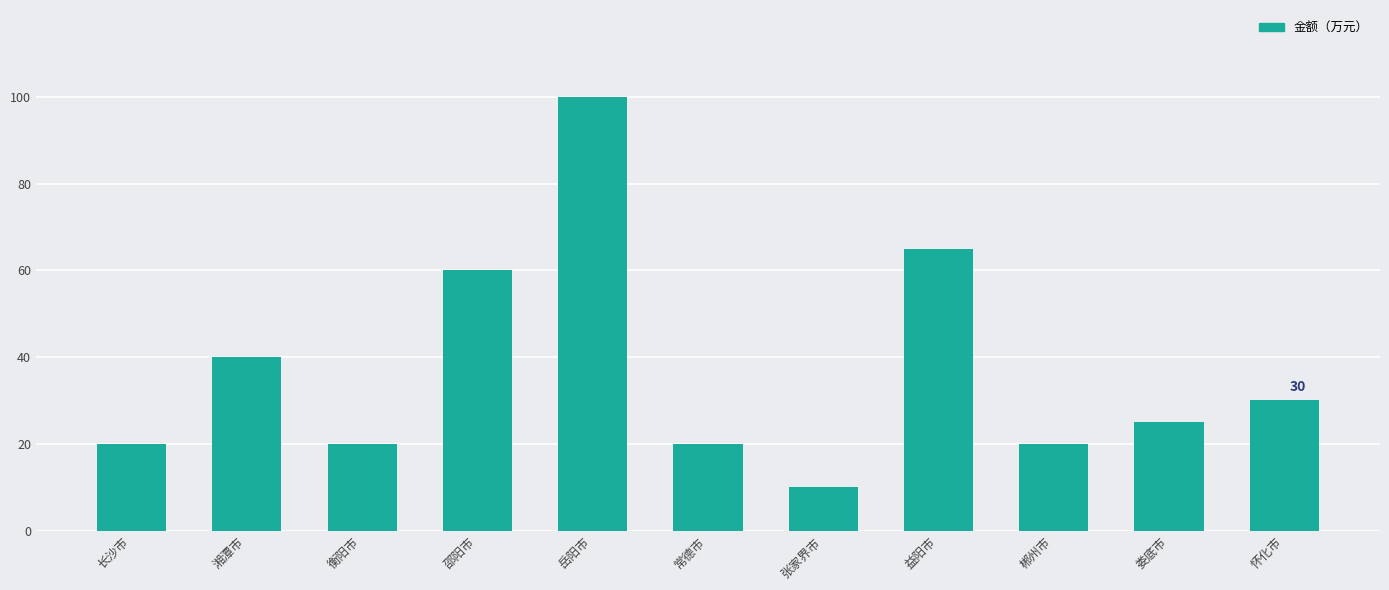

Reading right to left, transcribe all the data shown in this chart.

怀化市=30	娄底市=25	郴州市=20	益阳市=65	张家界市=10	常德市=20	岳阳市=100	邵阳市=60	衡阳市=20	湘潭市=40	长沙市=20